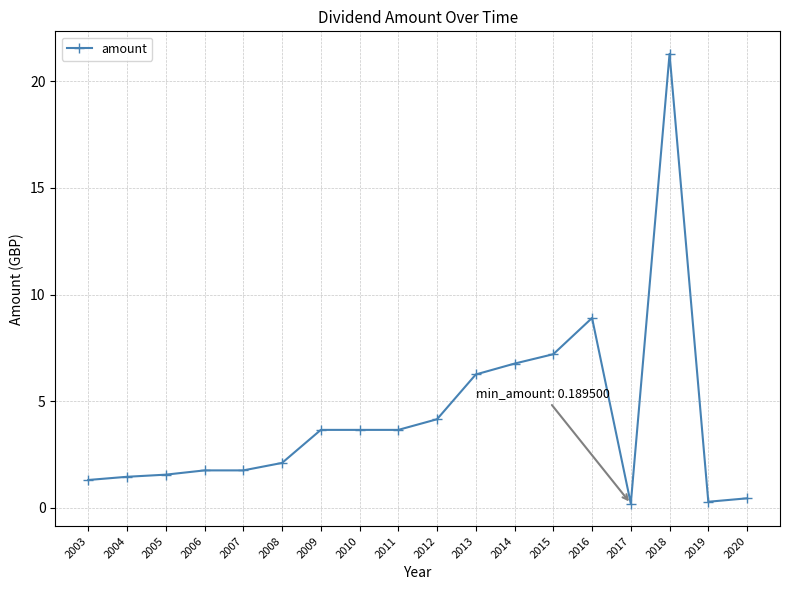

The value at 2017 is 0.2. True or false?

True